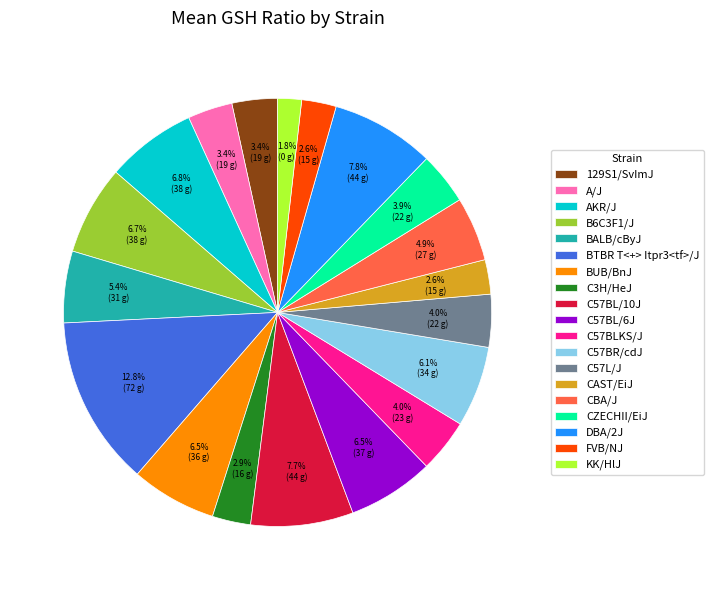

True or false: C57BL/10J accounts for 8% of the total.

True